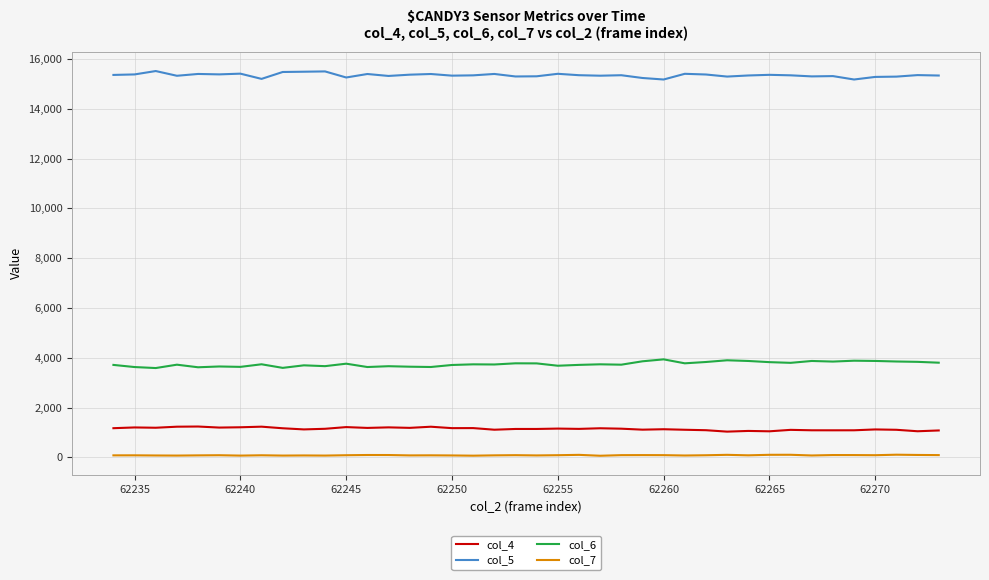

What is the greatest value displayed?

15519